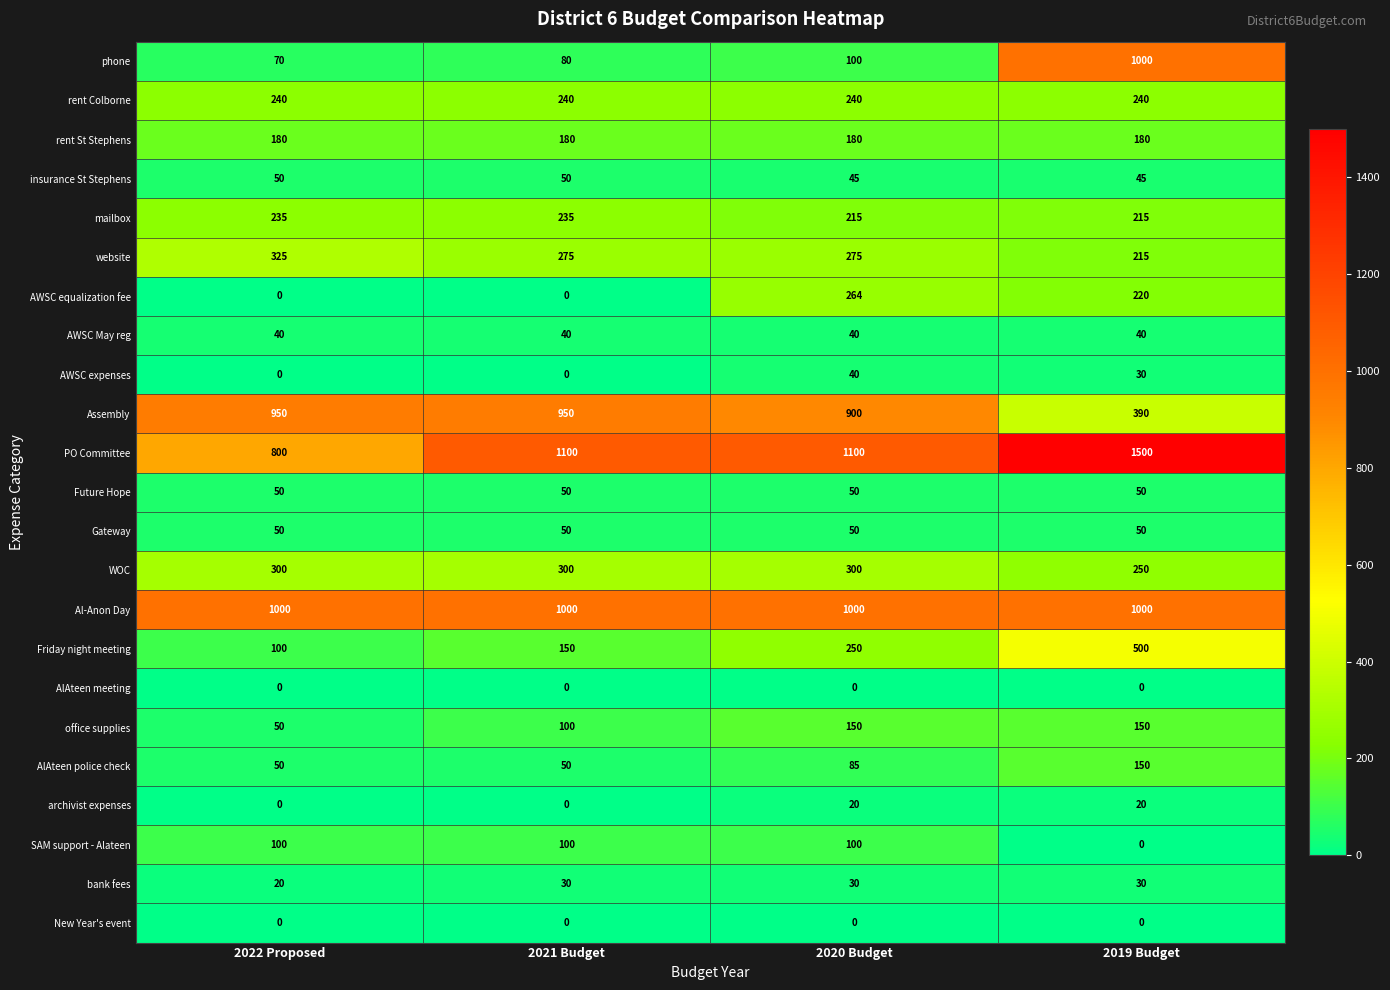

Is the value of office supplies at 2022 Proposed greater than the value of Assembly at 2020 Budget?

No